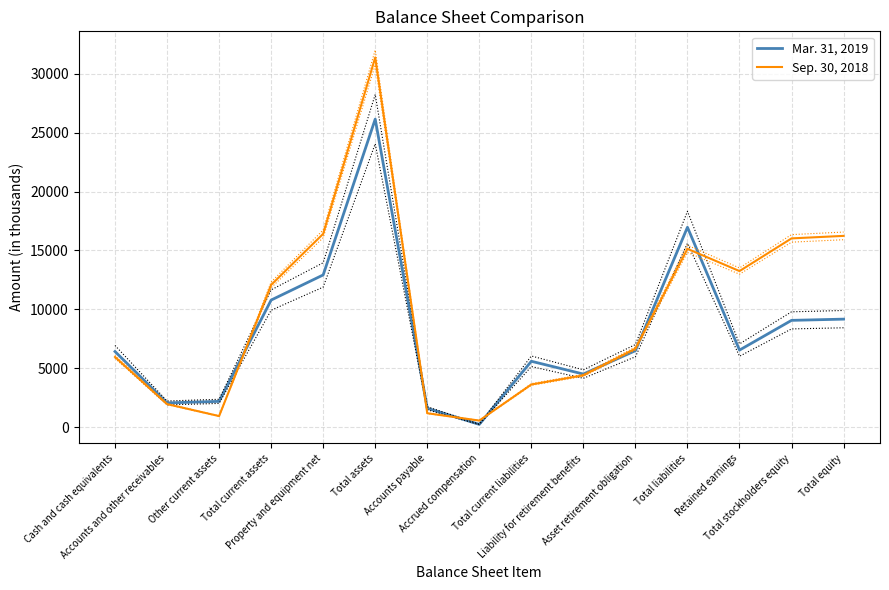

What is the minimum value shown in the chart?

246